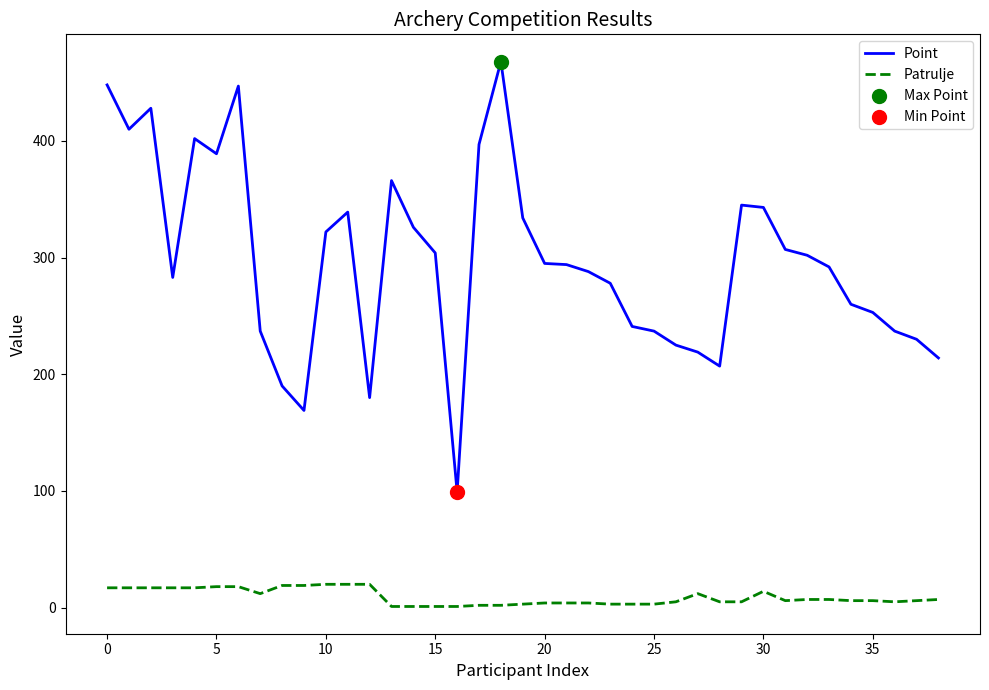

Which series has the largest range (max minus min)?

Point